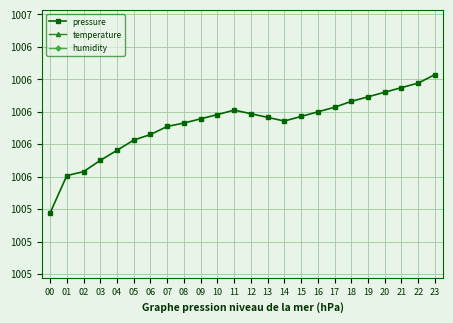

Where is temperature nearest to the value 1029?

01